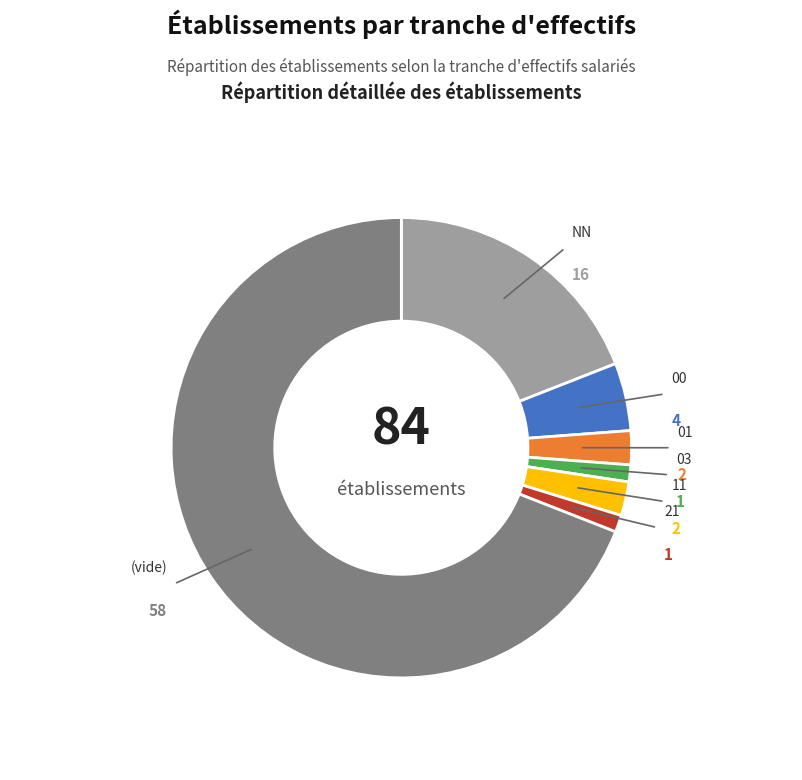

Is there a majority slice in this chart?

Yes